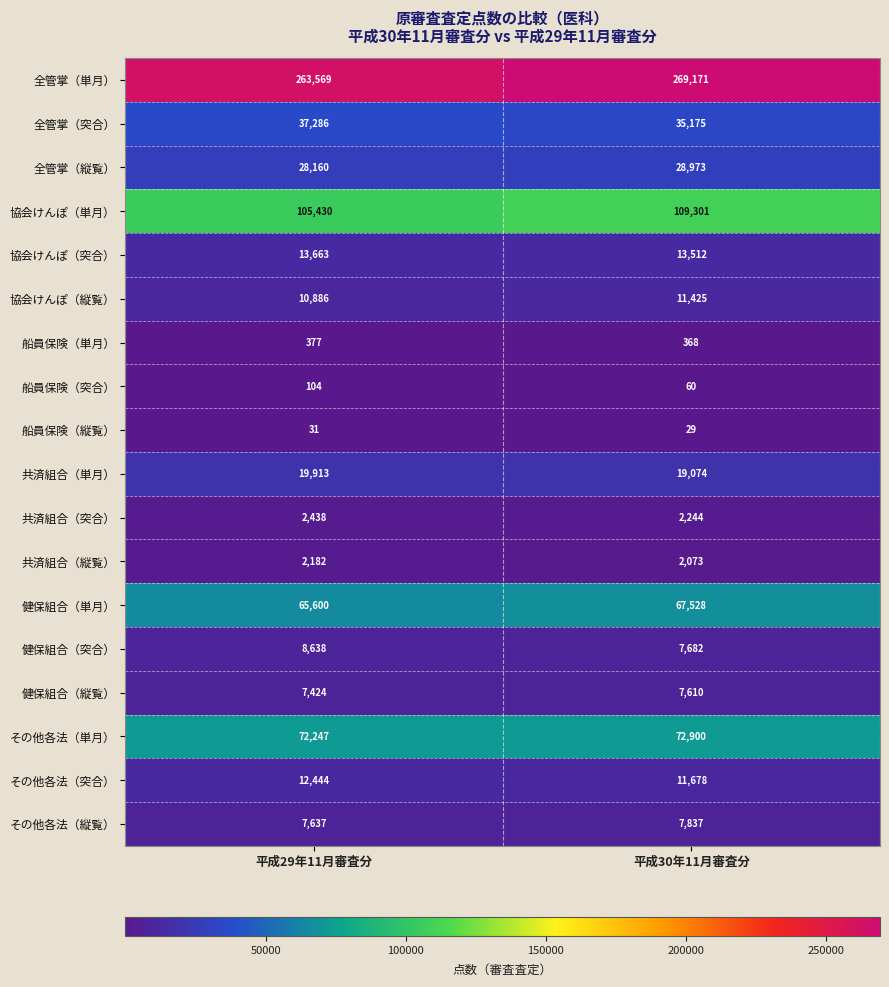

Where is 全管掌（突合） nearest to the value 36230?

平成30年11月審査分